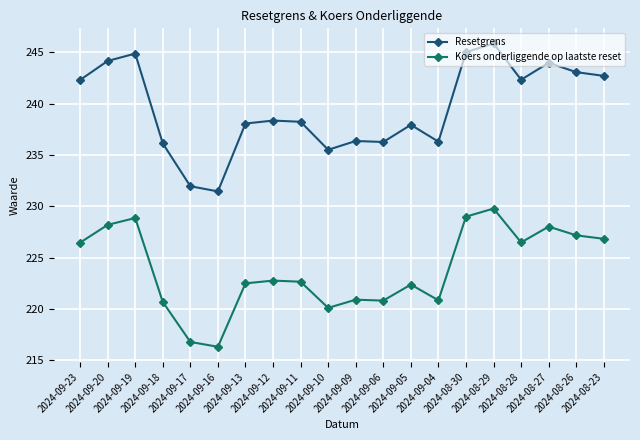

The Resetgrens series shows 244.0 at 2024-08-27. True or false?

True